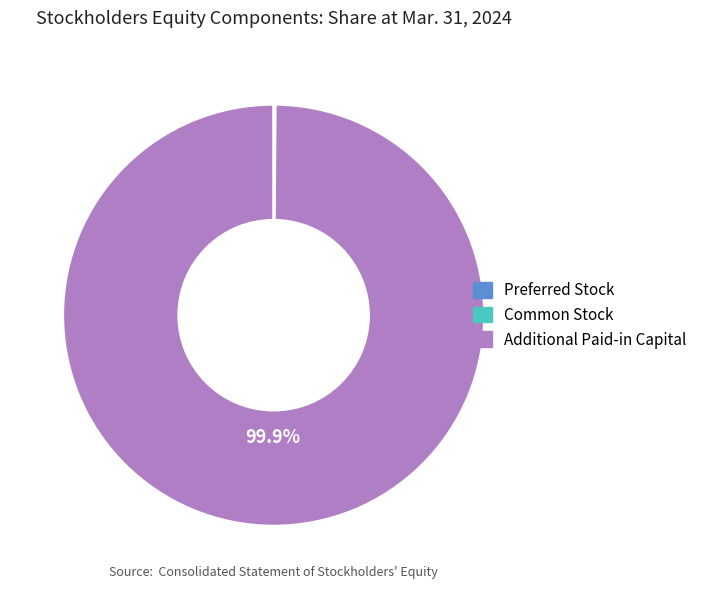

Which slice is the largest?

Additional Paid-in Capital